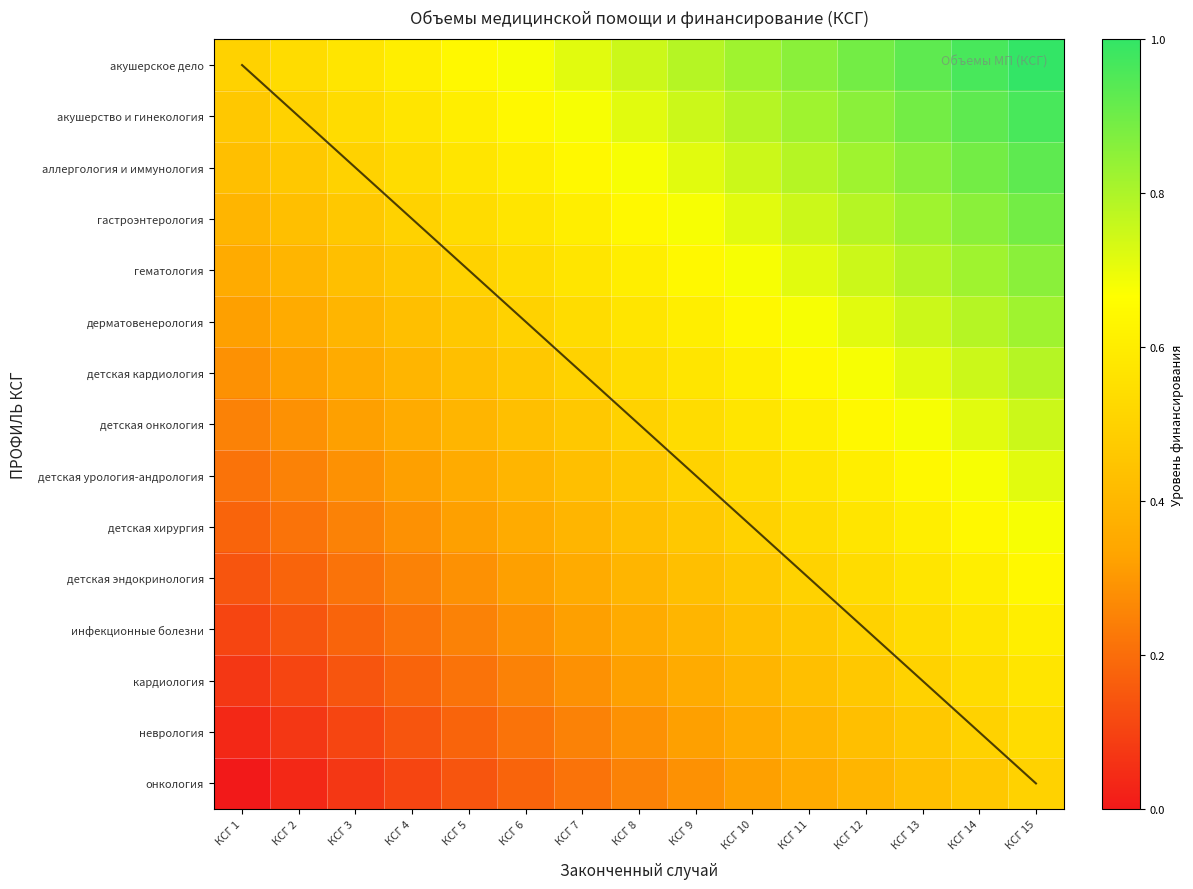

What is the approximate value of аллергология и иммунология at КСГ 3?

0.5